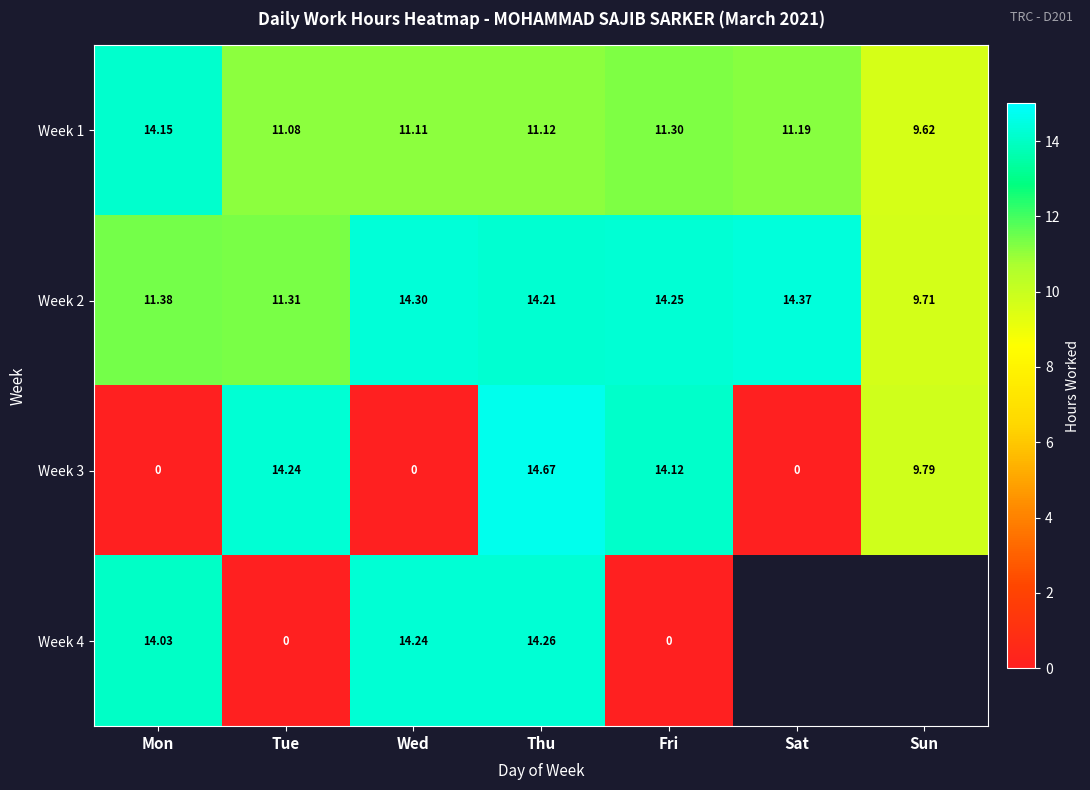

What is the difference between the Week 3 values at Wed and Fri?

14.1